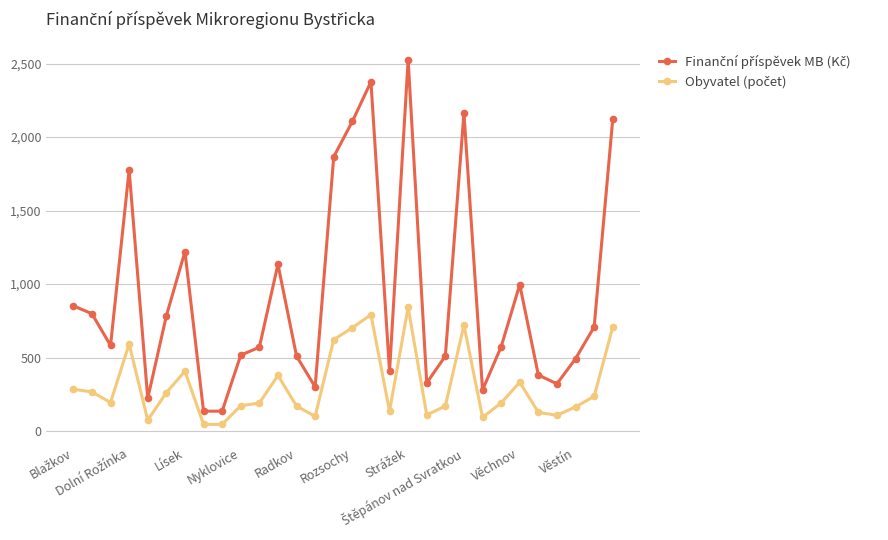

What is the maximum value shown in the chart?

2526